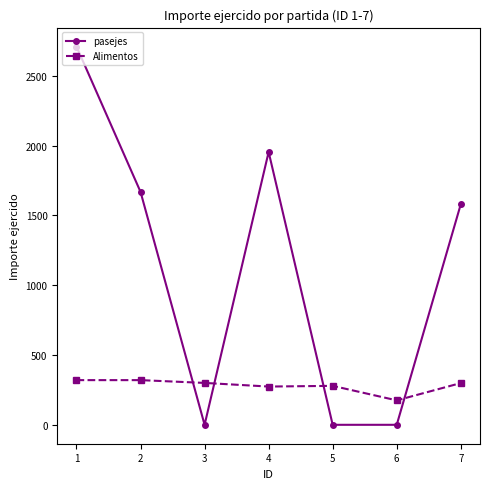

Where is the first local maximum for pasejes?

4